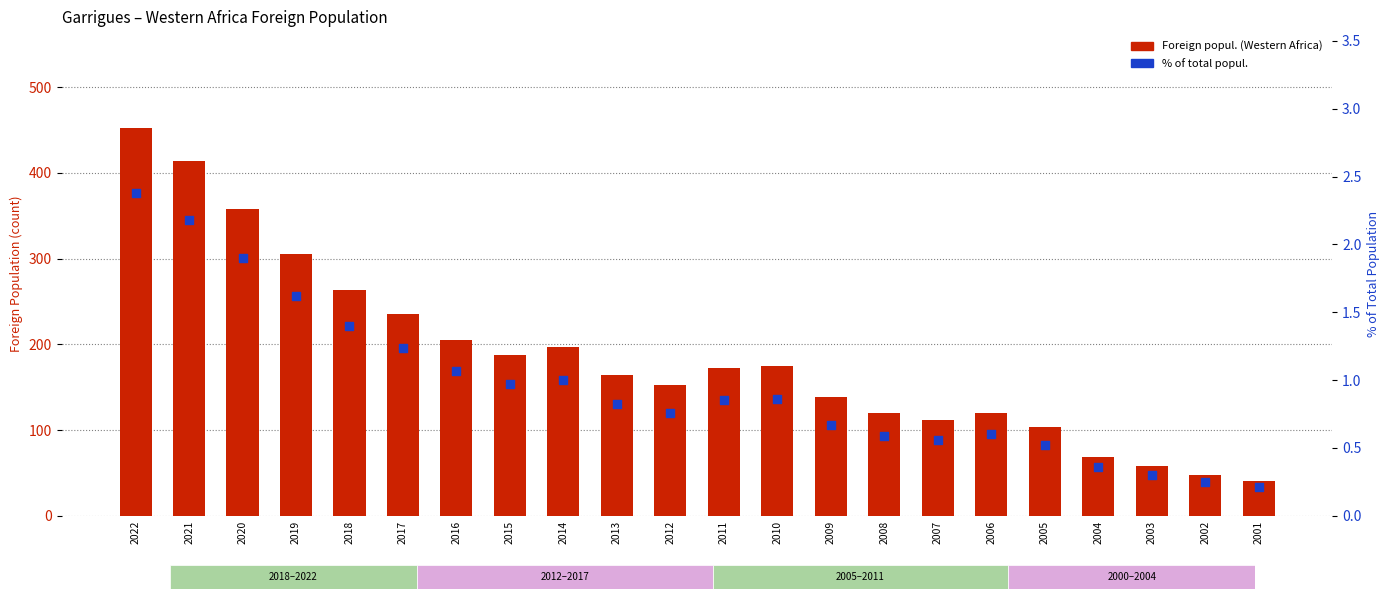

Which series has the largest Y range (max minus min)?

Foreign popul. (Western Africa)